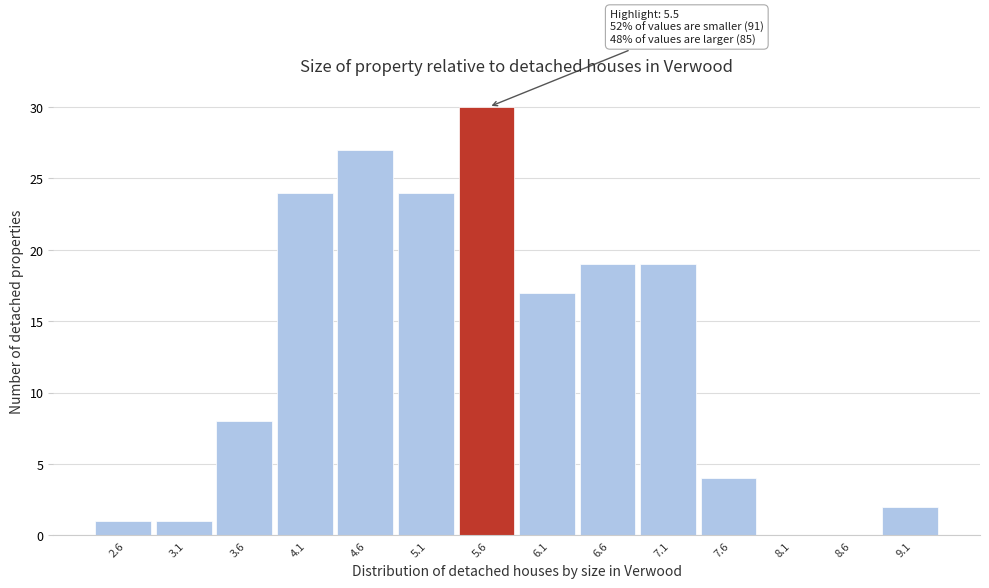

Which range on the x-axis has the tallest bar?

5.35 to 5.85